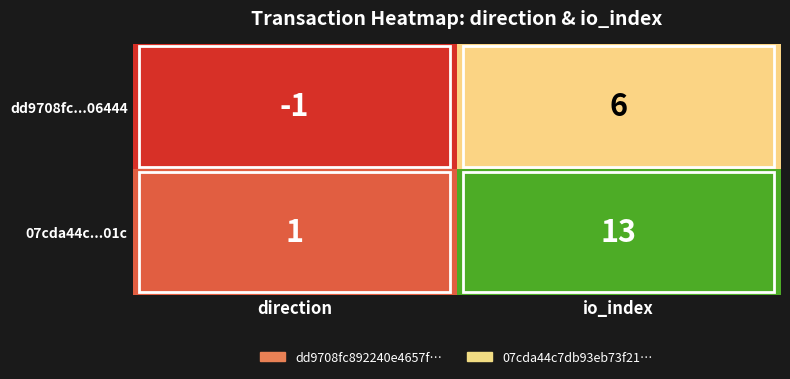

What is the average value of the 07cda44c...01c series?

7